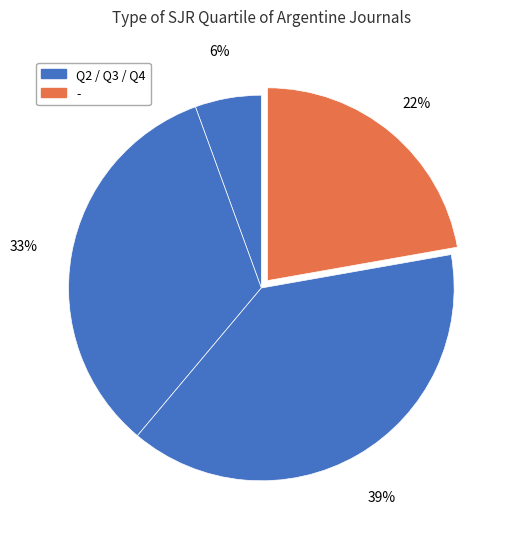

What is the smallest slice in the pie chart?

Q2